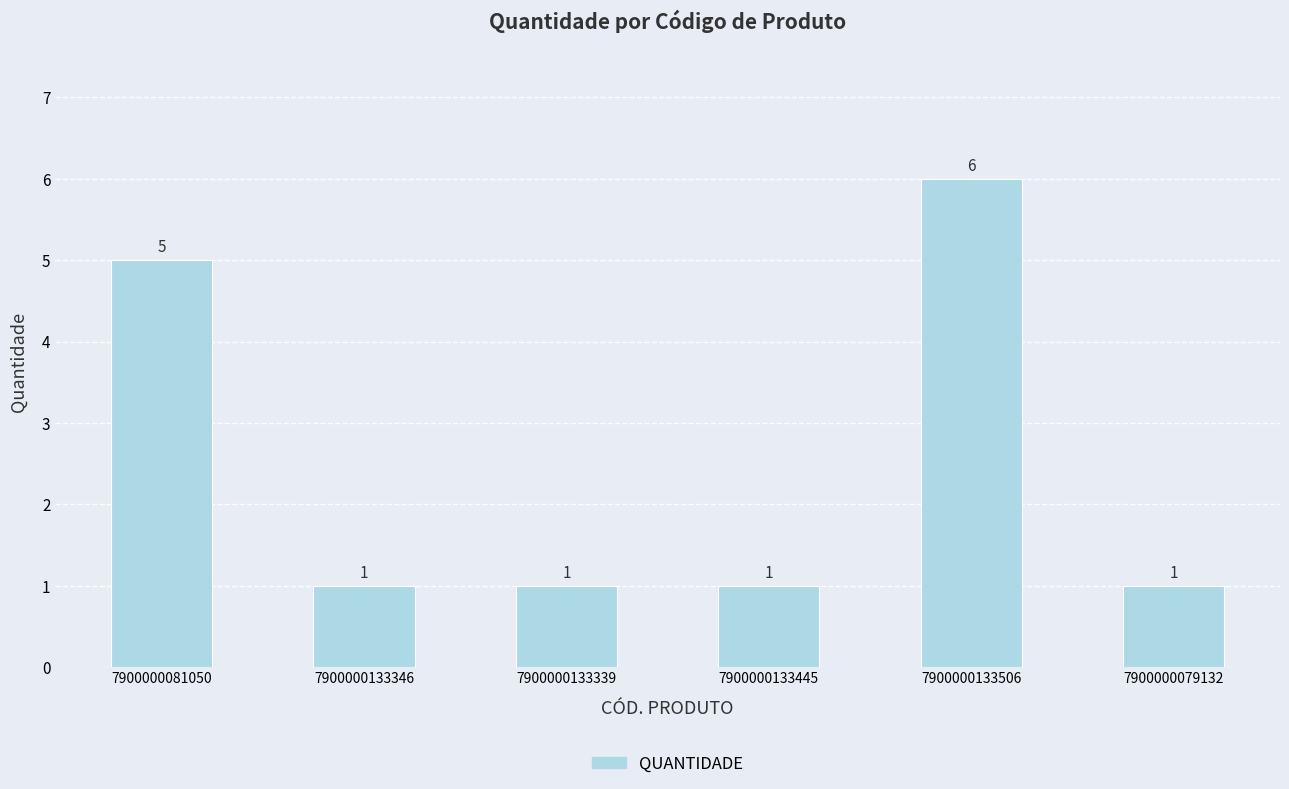

What is the label of the 6th bar from the right?

7900000081050